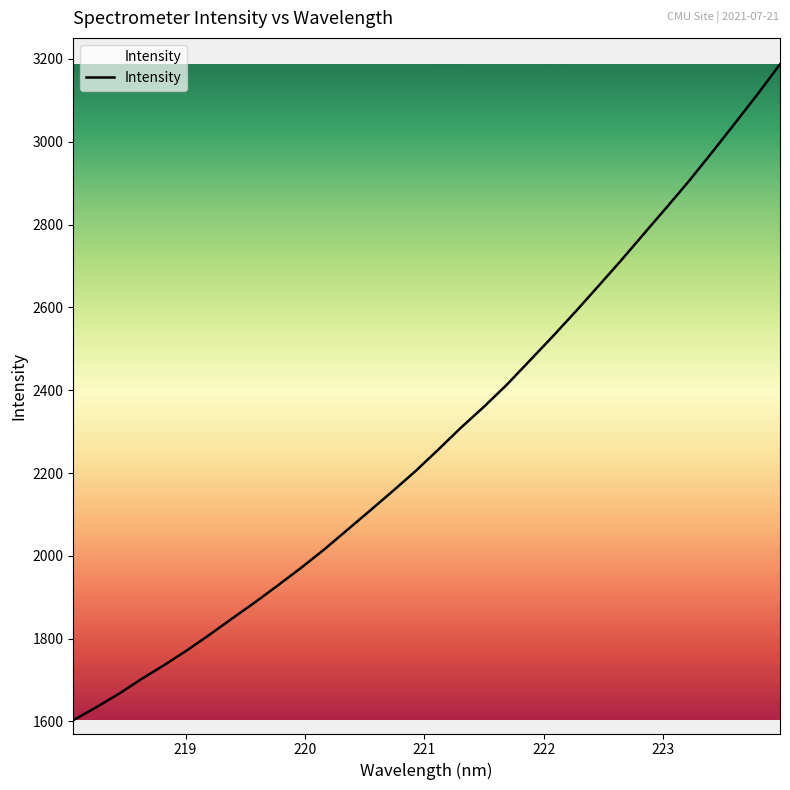

What is the maximum value shown in the chart?

3187.1